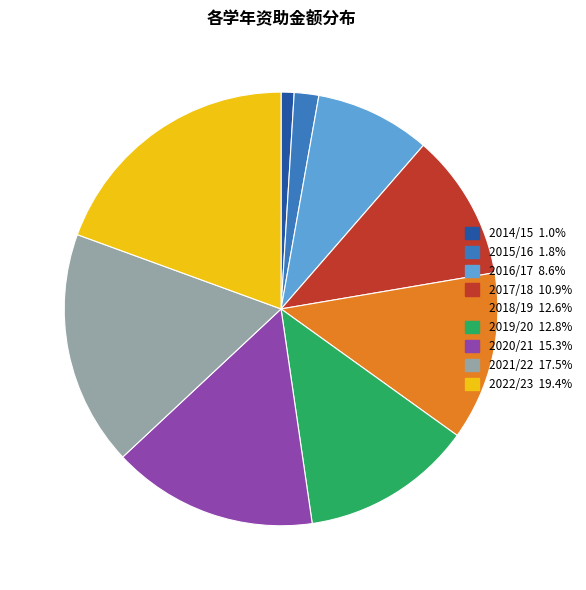

Does any single category account for the majority?

No